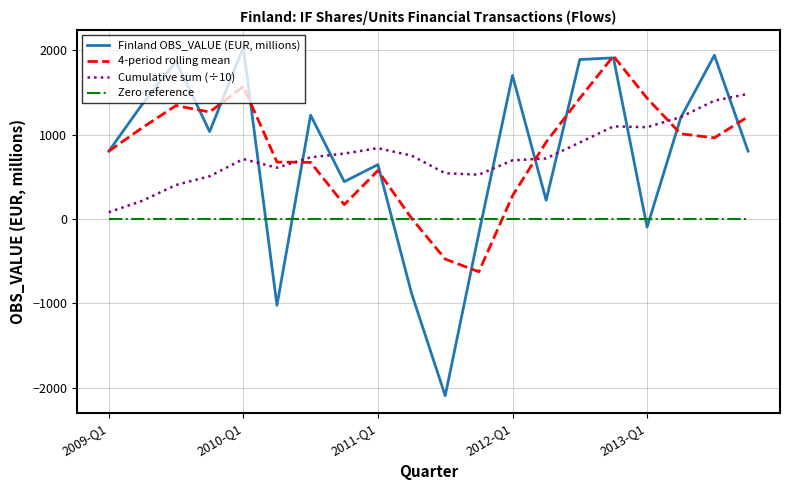

Rank the series by their maximum value, from lowest to highest.

Zero reference, Cumulative sum (÷10), 4-period rolling mean, Finland OBS_VALUE (EUR, millions)